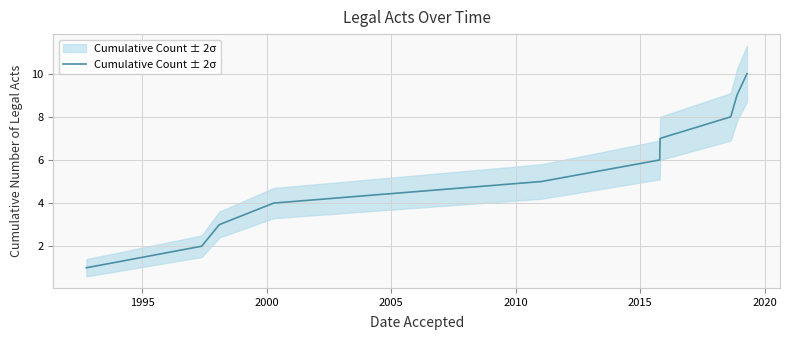

True or false: there are more than 1 points higher than both neighbors.

False